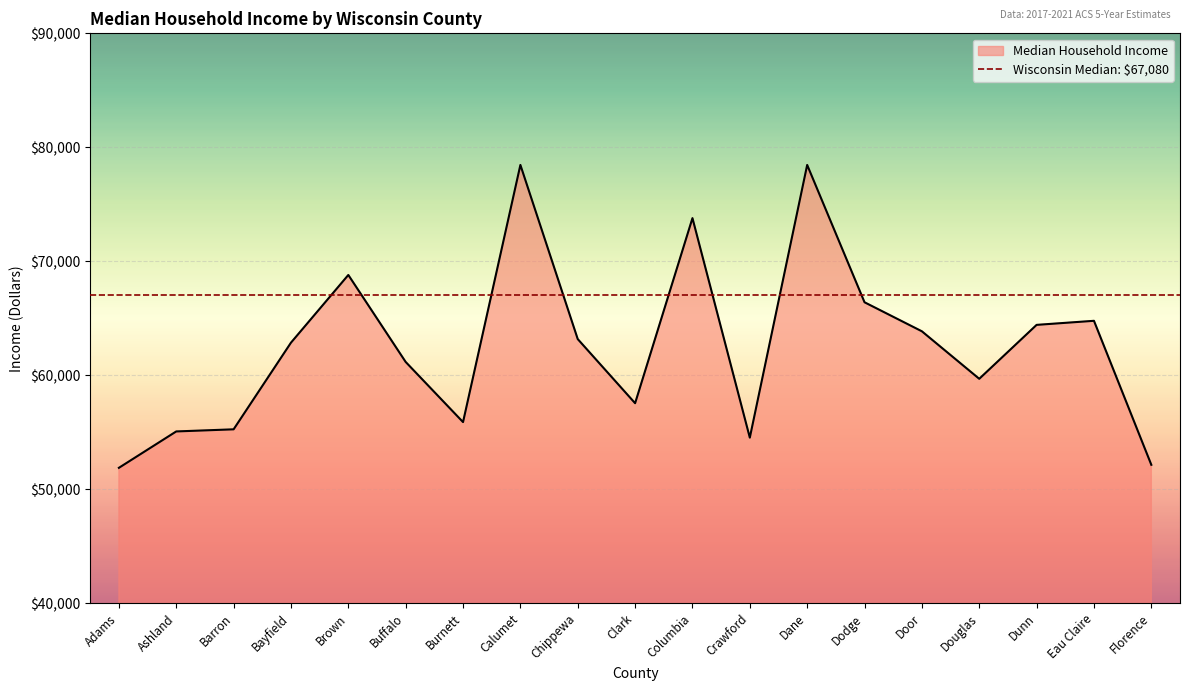

What is the smallest value displayed?

51878